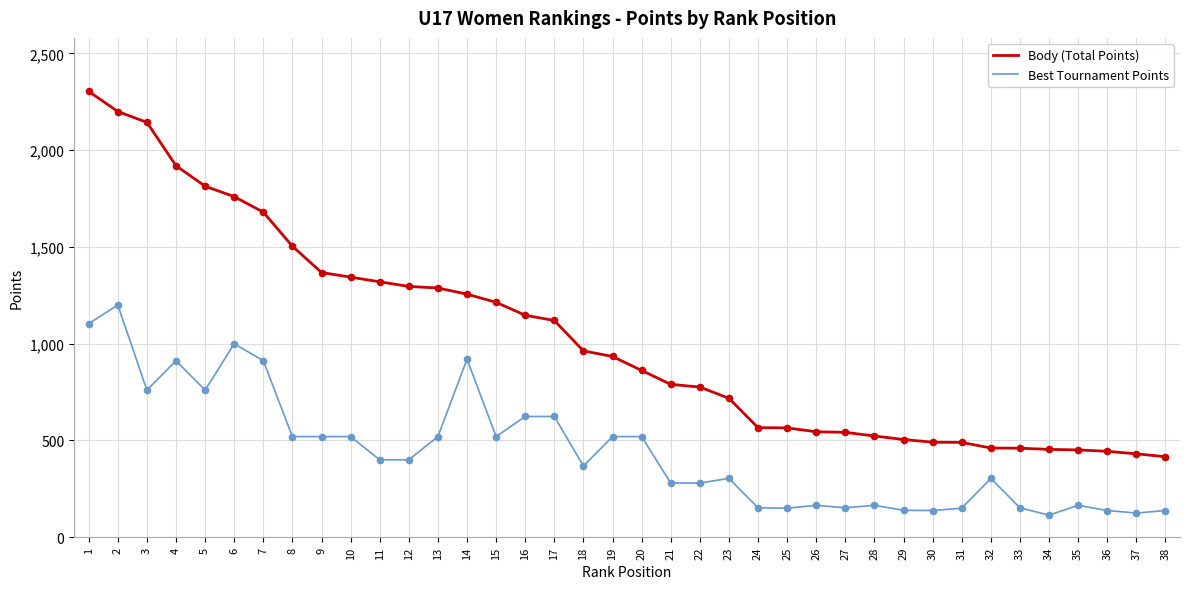

Is the value of Body (Total Points) at 37 greater than the value of Best Tournament Points at 4?

No